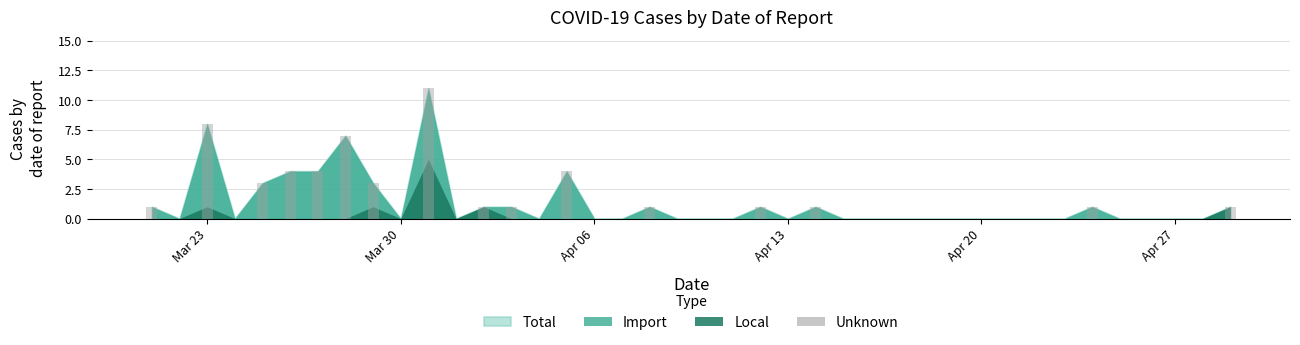

What is the difference between the highest and lowest values at 2020-03-21?

1